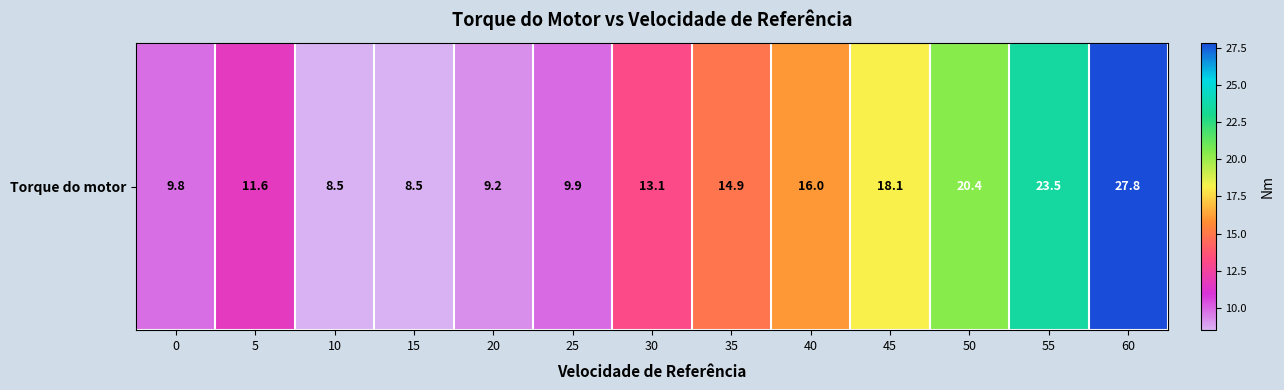

What is the average value?

14.7